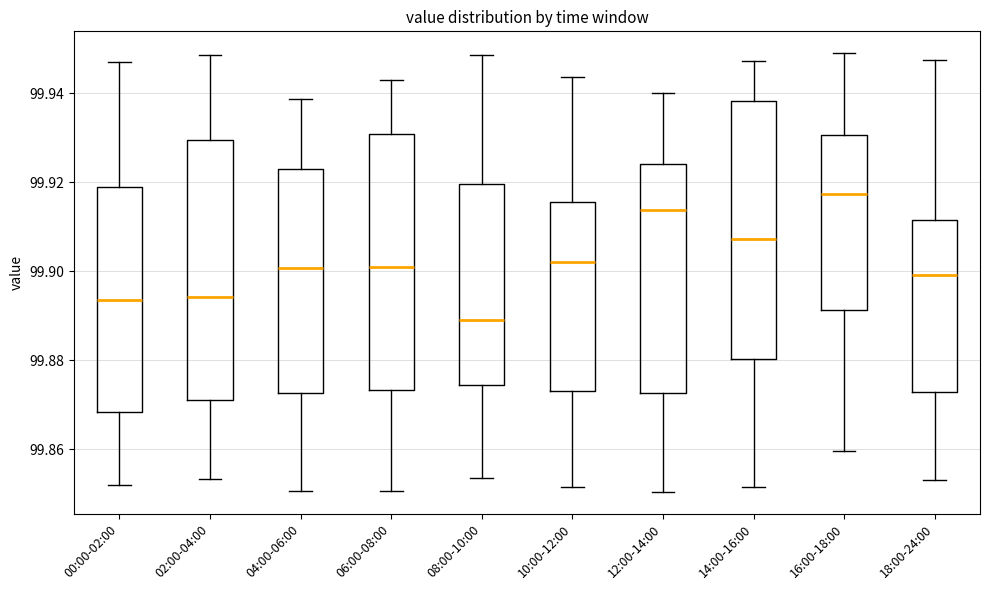

Reading left to right, read every box against the y-axis: the position of its median line, the range the box covers, and the ends of its whiskers. The values are not printed on the chart, so give them approximately, as read against the axis.

00:00-02:00: median 99.894, box 99.868 to 99.920, whiskers 99.852 to 99.946
02:00-04:00: median 99.894, box 99.872 to 99.930, whiskers 99.854 to 99.948
04:00-06:00: median 99.900, box 99.872 to 99.922, whiskers 99.850 to 99.938
06:00-08:00: median 99.900, box 99.874 to 99.930, whiskers 99.850 to 99.942
08:00-10:00: median 99.890, box 99.874 to 99.920, whiskers 99.854 to 99.948
10:00-12:00: median 99.902, box 99.874 to 99.916, whiskers 99.852 to 99.944
12:00-14:00: median 99.914, box 99.872 to 99.924, whiskers 99.850 to 99.940
14:00-16:00: median 99.908, box 99.880 to 99.938, whiskers 99.852 to 99.948
16:00-18:00: median 99.918, box 99.892 to 99.930, whiskers 99.860 to 99.950
18:00-24:00: median 99.900, box 99.872 to 99.912, whiskers 99.854 to 99.948